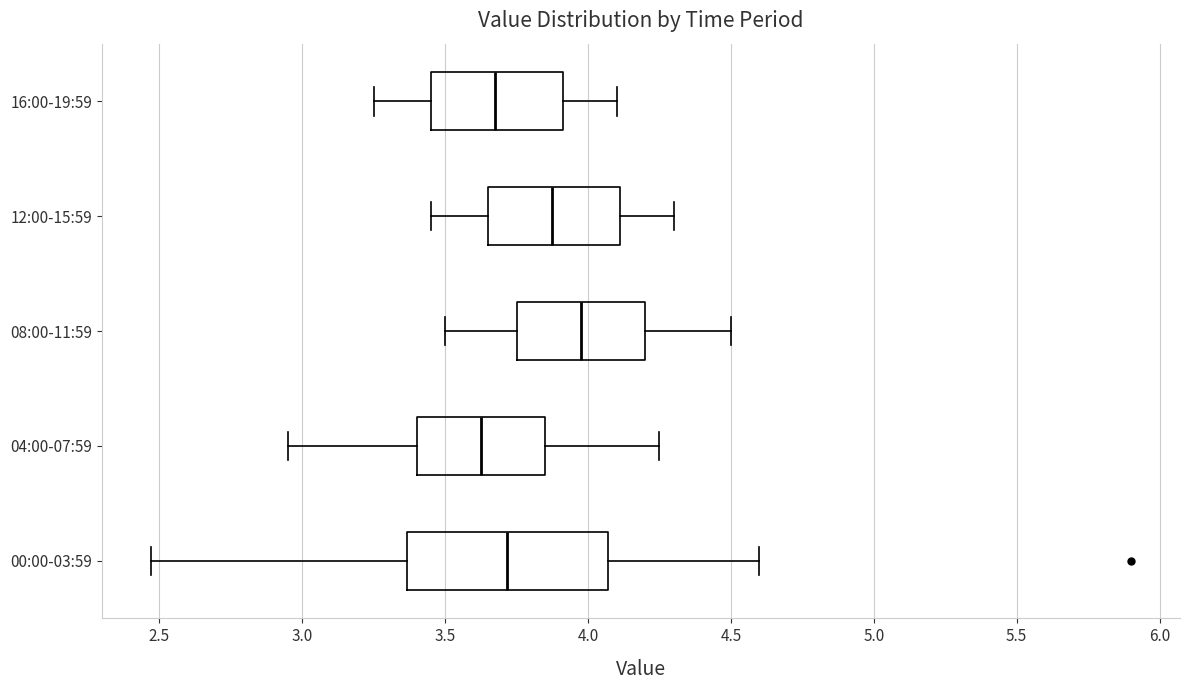

Where does the left whisker of the box for 16:00-19:59 end on the x-axis? The values are not printed on the chart, so give them approximately, as read against the axis.

3.25